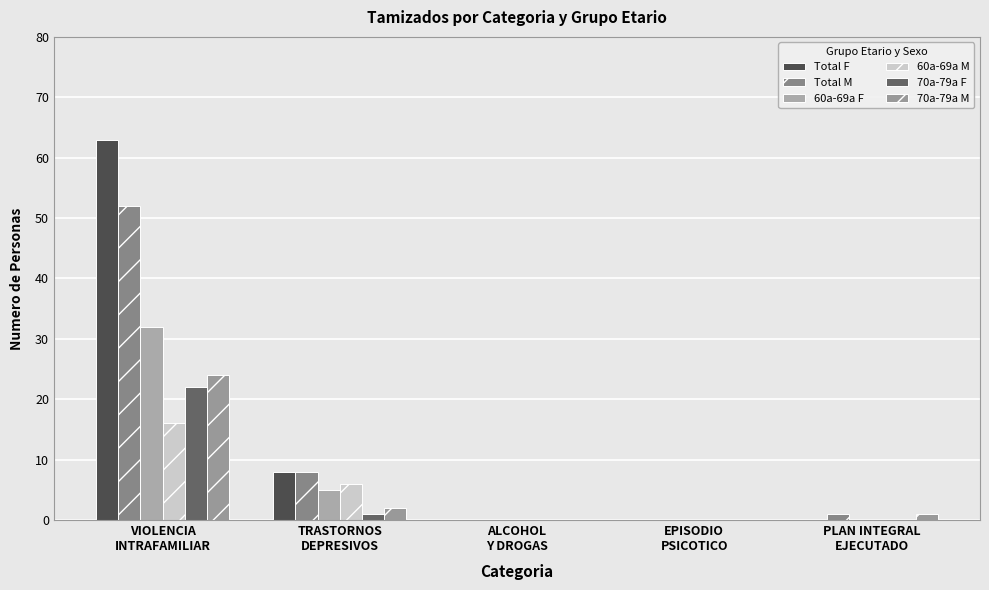

How many groups of bars are there?

5